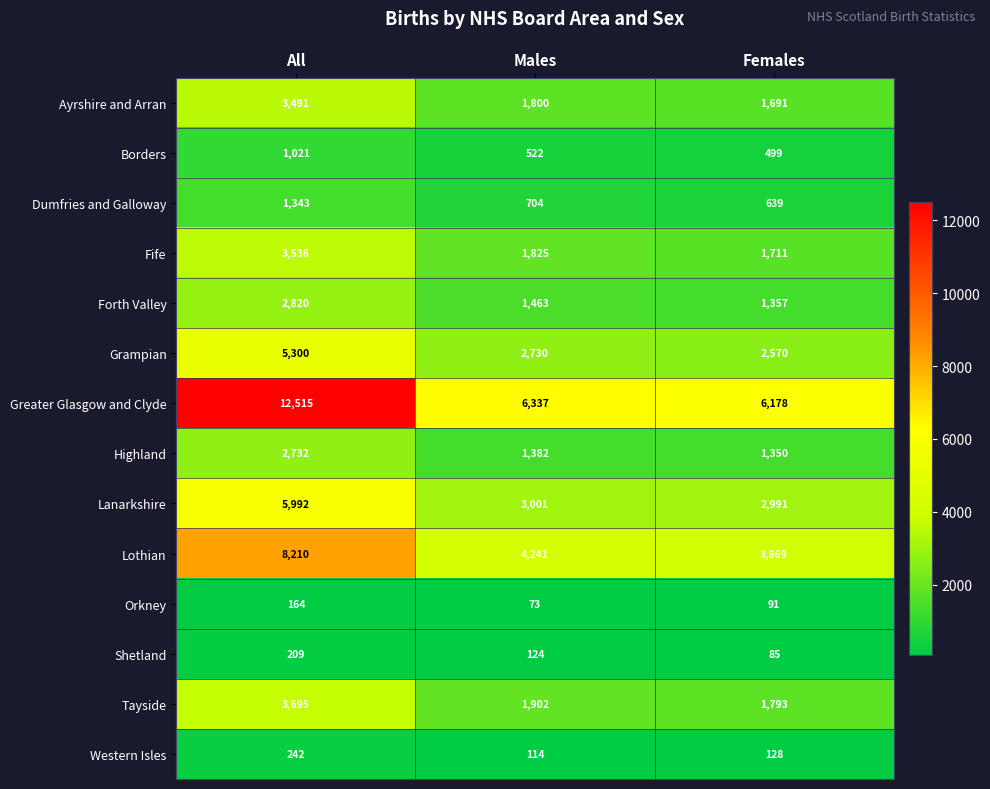

What is the greatest value displayed?

12515